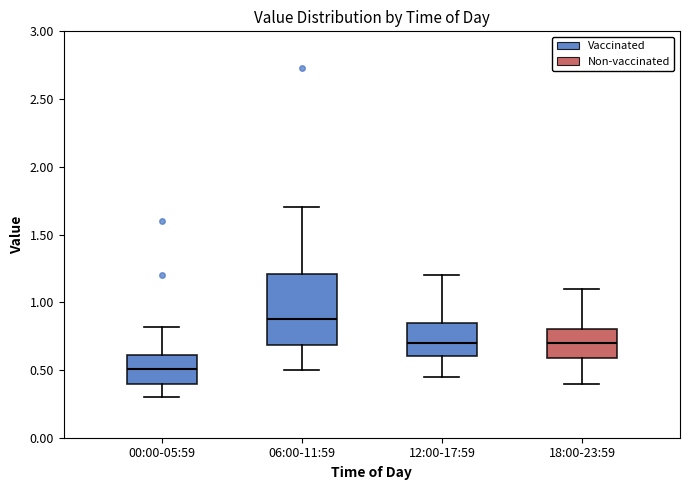

Which box is the tallest, from its lower edge to its upper edge?

06:00-11:59